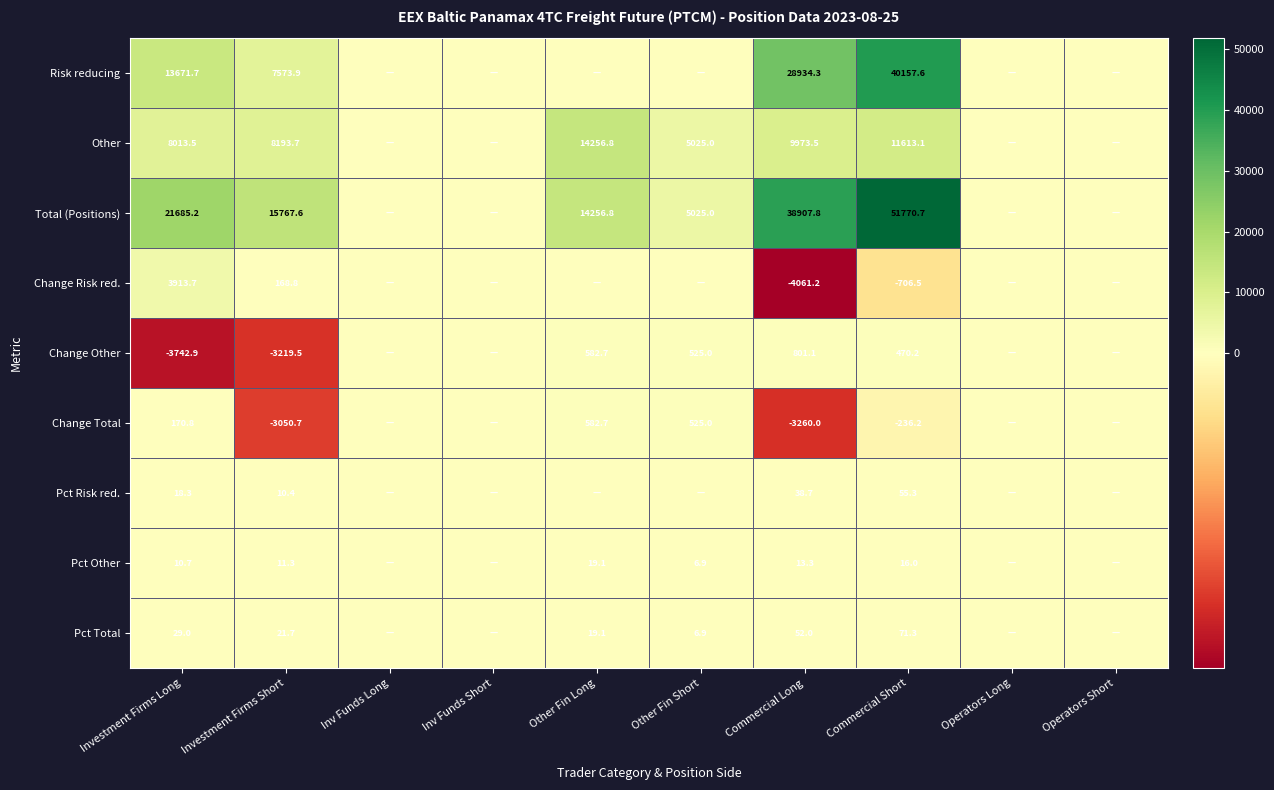

Is it true that Change Other equals 203.7 at Other Fin Long?

False